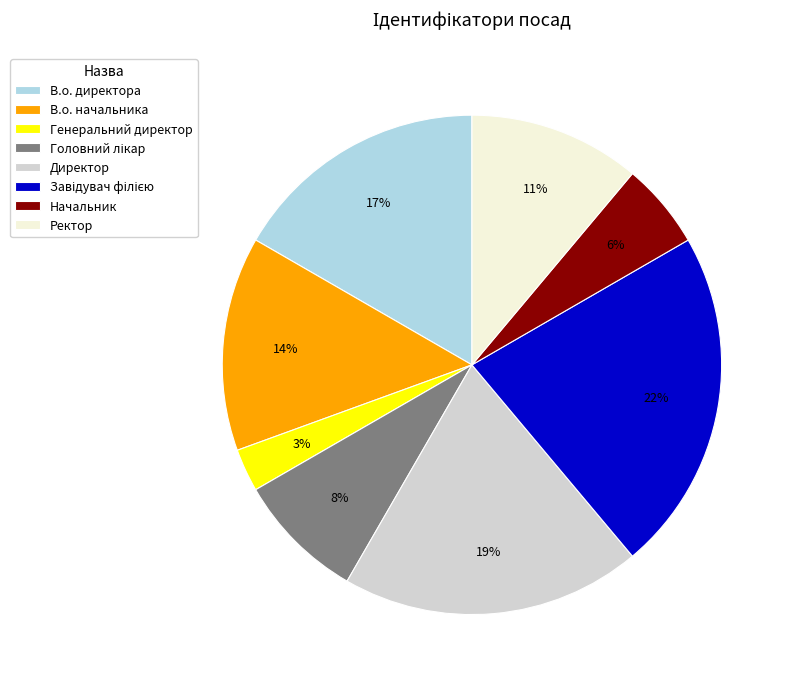

Is it true that Директор is 8% of the pie?

False